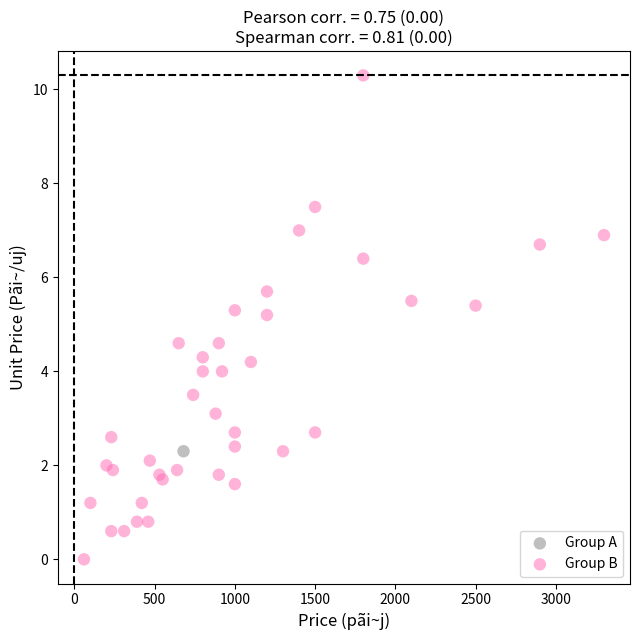

What are all the series names shown in the legend?

Group A, Group B